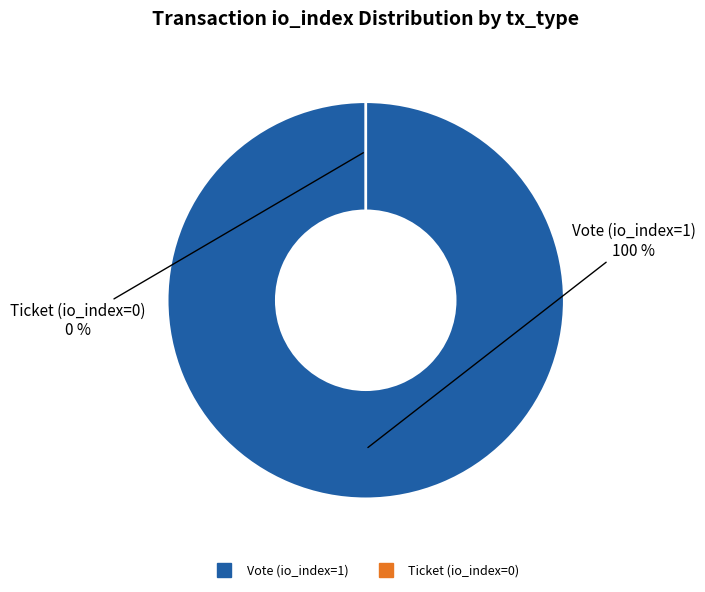

What is the change in value from Vote (io_index=1) to Ticket (io_index=0)?

-1